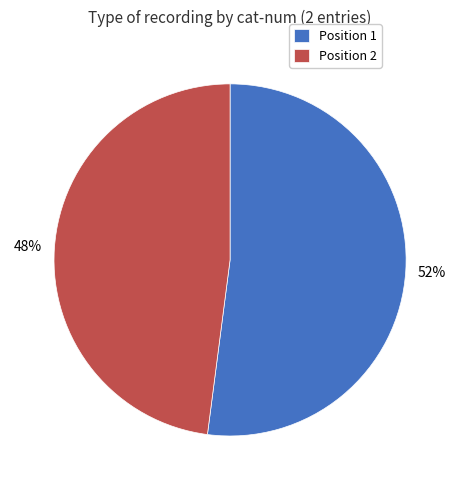

Which slice is the largest?

Position 1